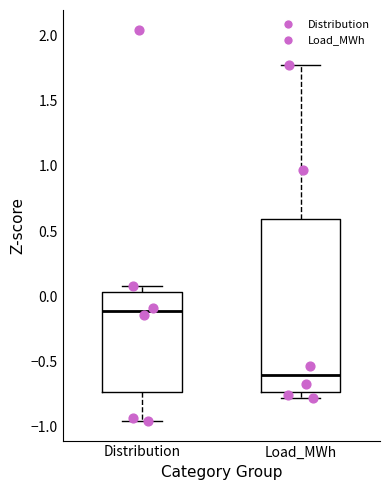

Where does the median line of the box for Distribution sit on the y-axis? The values are not printed on the chart, so give them approximately, as read against the axis.

-0.10